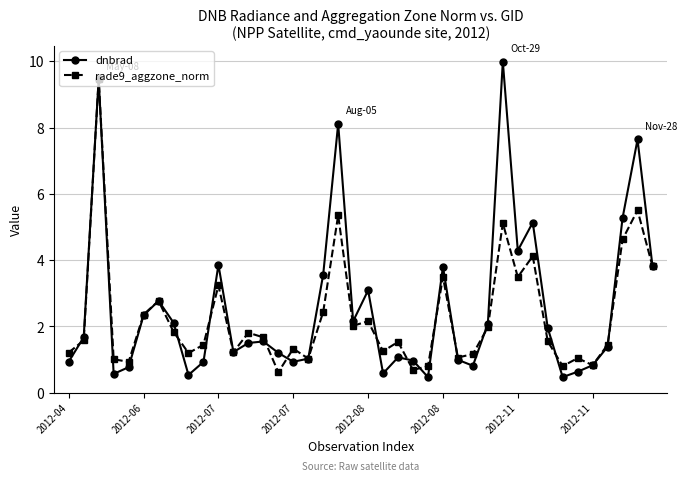

What is the value of the rade9_aggzone_norm point at the 5th from the left?

0.9